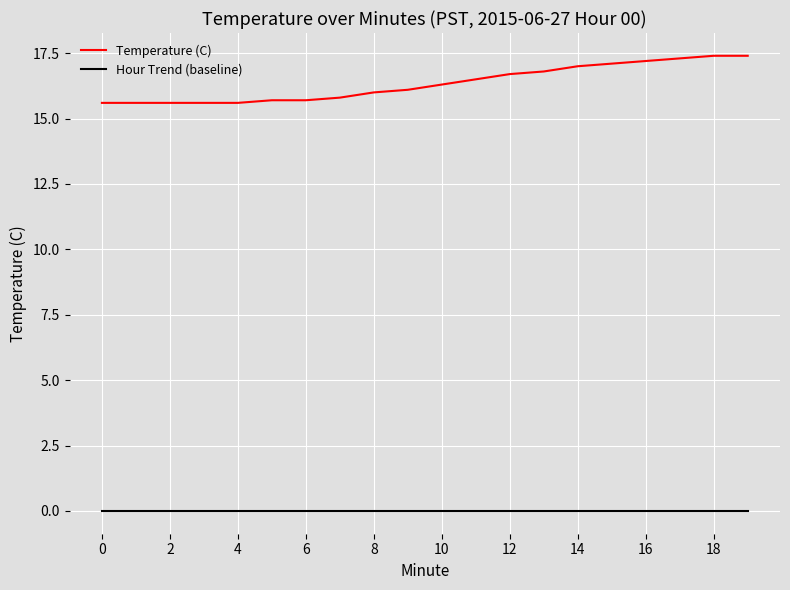

List the series in order of their overall mean, lowest first.

Hour Trend (baseline), Temperature (C)